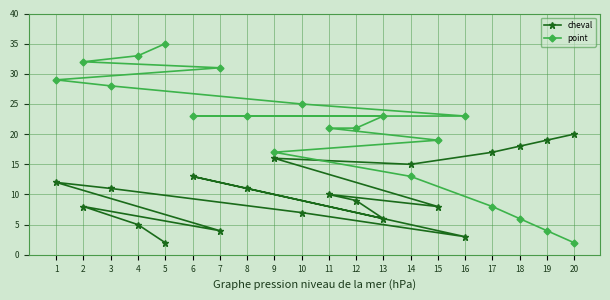

True or false: point has more than 0 interior local peaks.

False